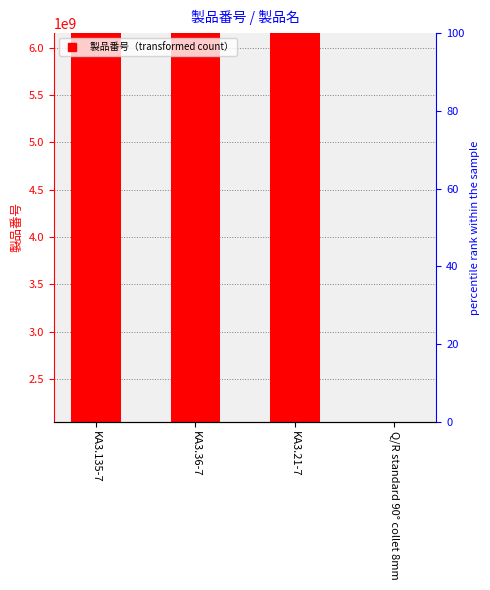

True or false: the data shows 2191160126 at KA3.36-7.

False